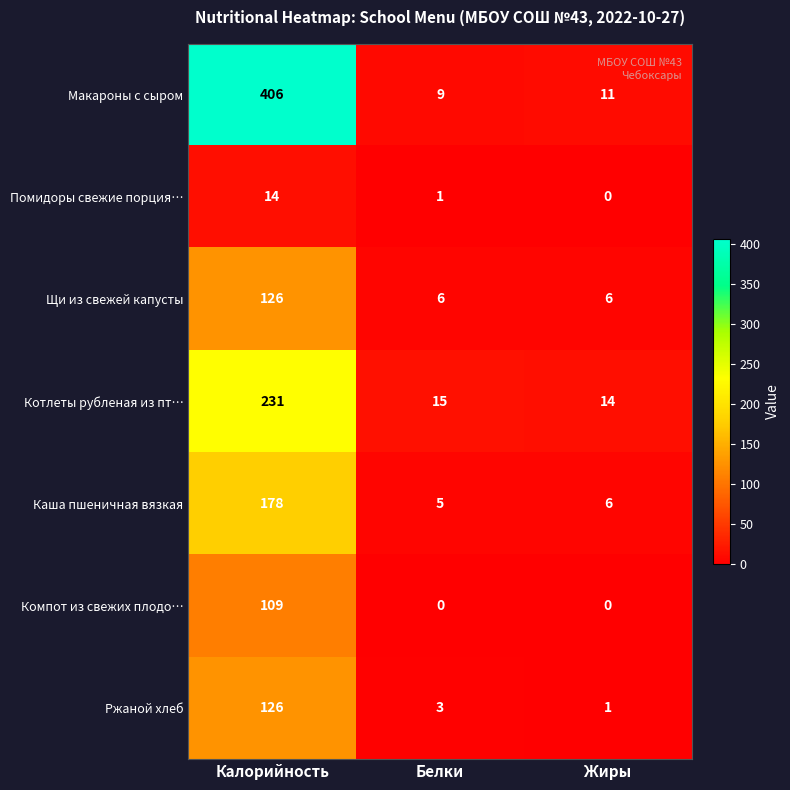

True or false: Помидоры свежие порция… has a value of 1 at Белки.

True